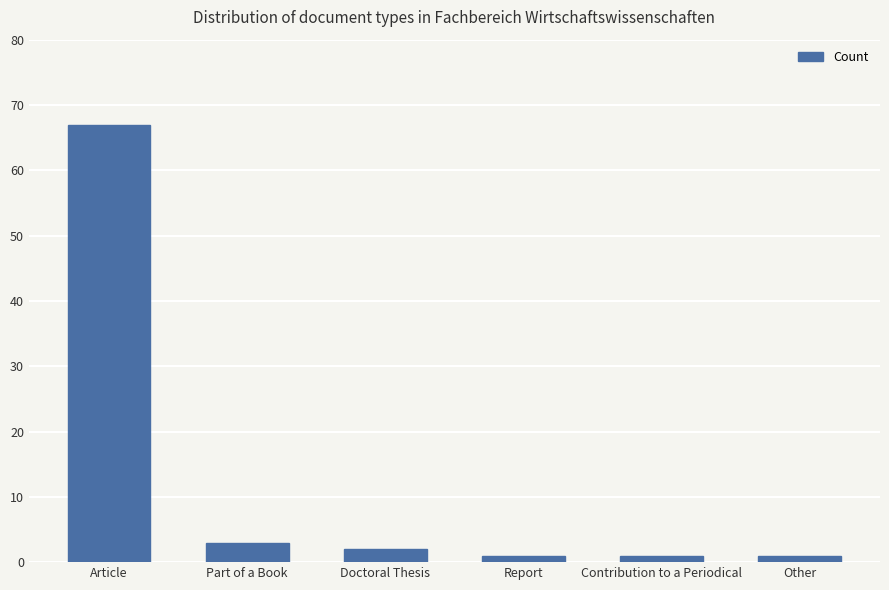

At which category does the chart reach its peak across all series?

Article